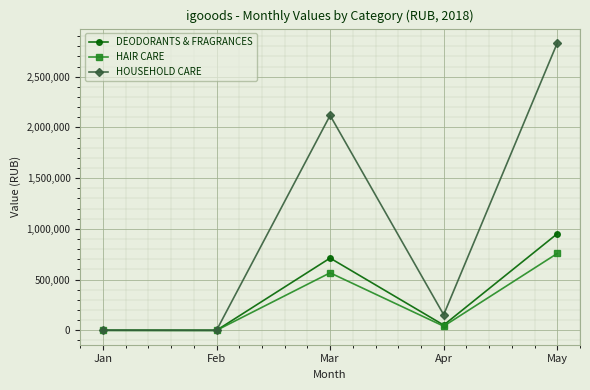

At how many categories does at least one series exceed 2498686?

1